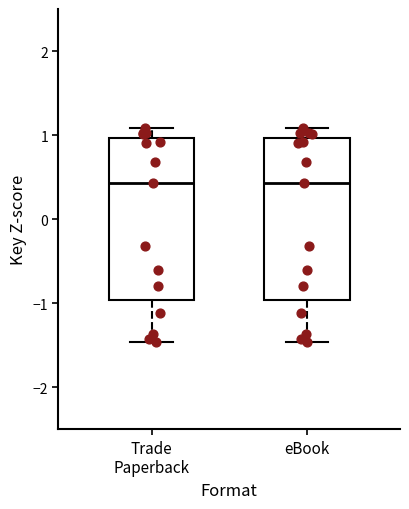

Reading left to right, transcribe this box plot: for each box, give where its median line is, the range the box spans, and where its two whiskers end, as read against the y-axis. The values are not printed on the chart, so give them approximately, as read against the axis.

Trade Paperback: median 0.4, box -1.0 to 1.0, whiskers -1.5 to 1.1
eBook: median 0.4, box -1.0 to 1.0, whiskers -1.5 to 1.1